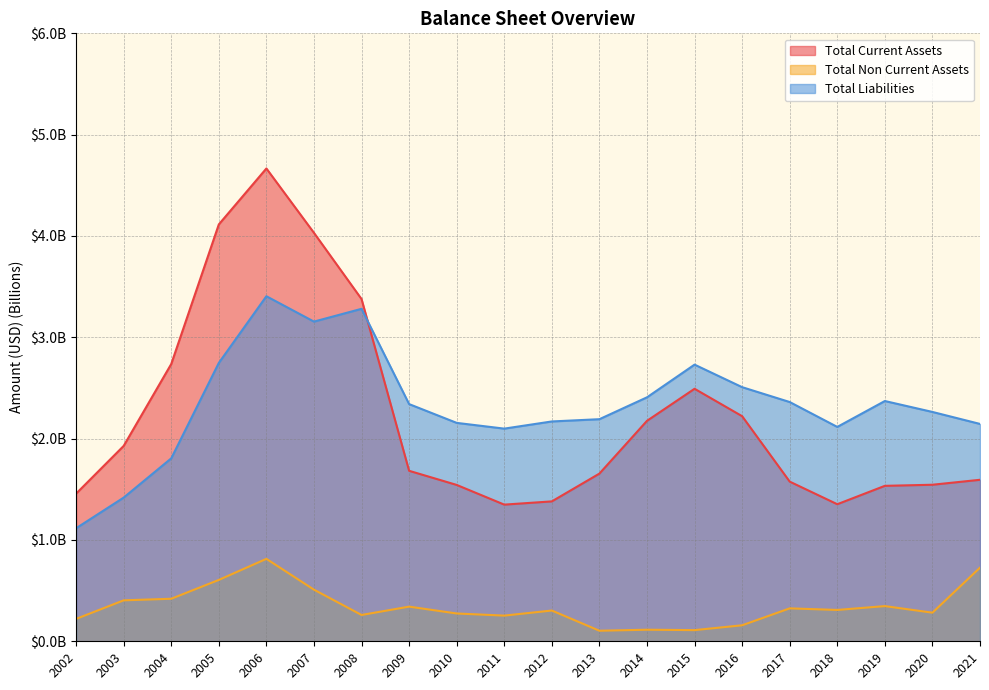

Rank the series by their maximum value, from lowest to highest.

Total Non Current Assets, Total Liabilities, Total Current Assets